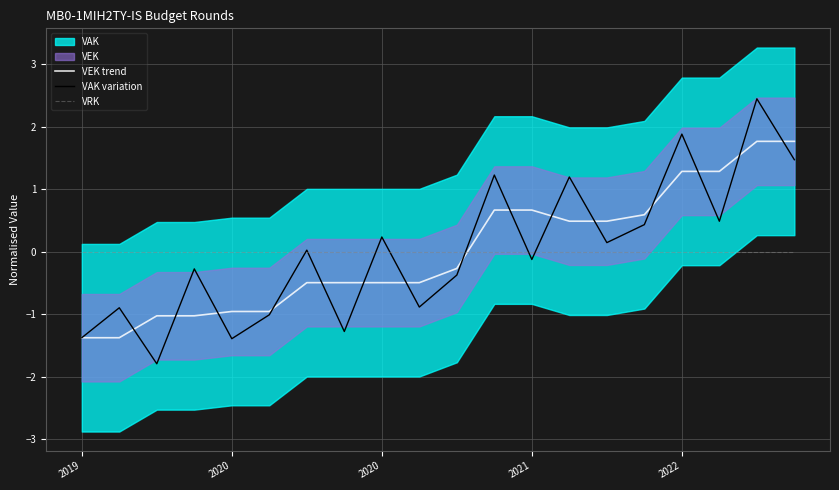

At which label does VEK trend first exceed 0?

11